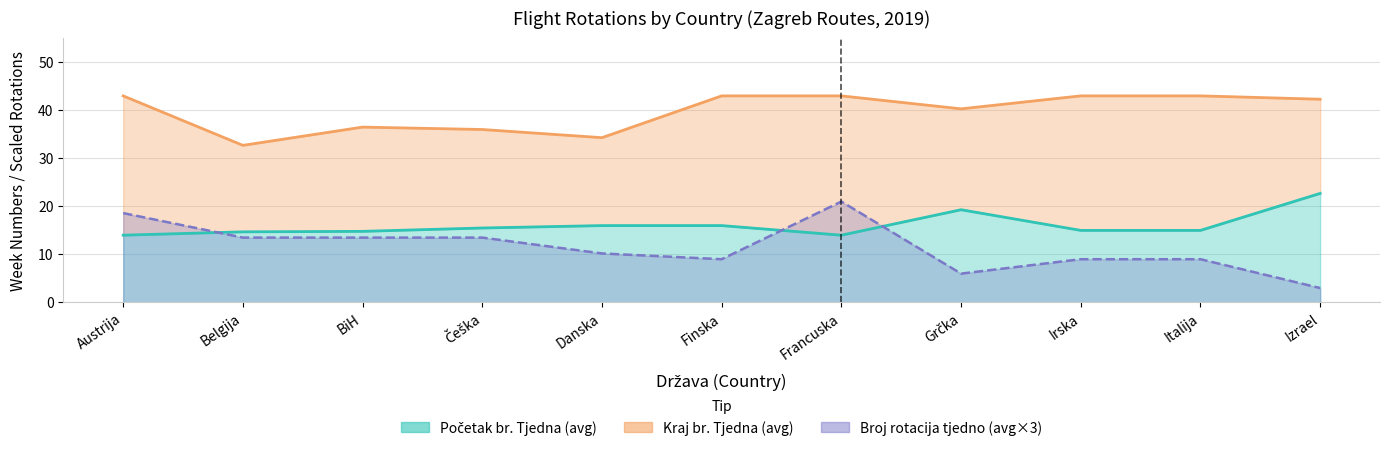

Reading right to left, extract all data points from this chart.

avg_rotations: Izrael=3.0	Italija=9.0	Irska=9.0	Grčka=6.0	Francuska=21.0	Finska=9.0	Danska=10.2	Češka=13.5	BiH=13.5	Belgija=13.5	Austrija=18.6
avg_start_week: Izrael=22.7	Italija=15.0	Irska=15.0	Grčka=19.3	Francuska=14.0	Finska=16.0	Danska=16.0	Češka=15.5	BiH=14.8	Belgija=14.7	Austrija=14.0
avg_end_week: Izrael=42.3	Italija=43.0	Irska=43.0	Grčka=40.3	Francuska=43.0	Finska=43.0	Danska=34.3	Češka=36.0	BiH=36.5	Belgija=32.7	Austrija=43.0